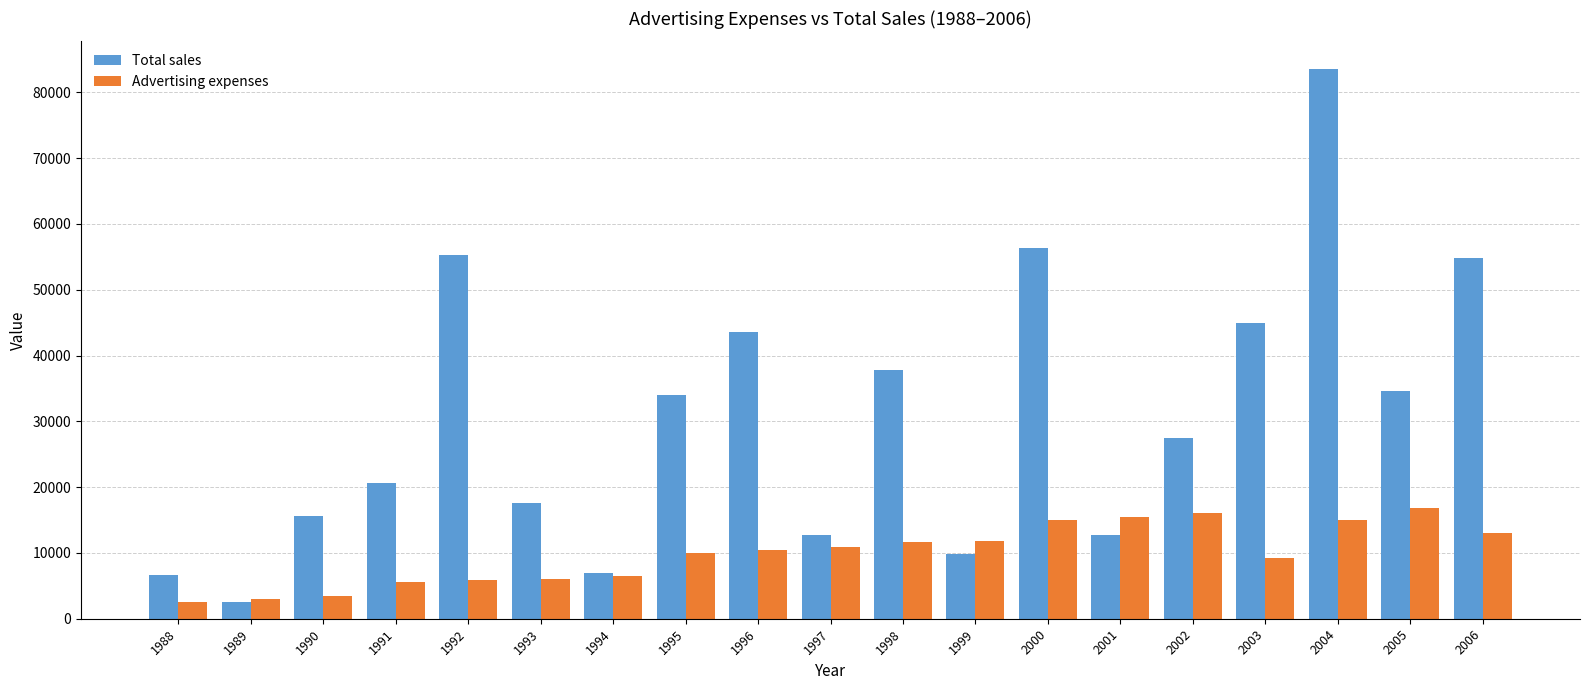

At which category is the sum across all series the highest?

2004